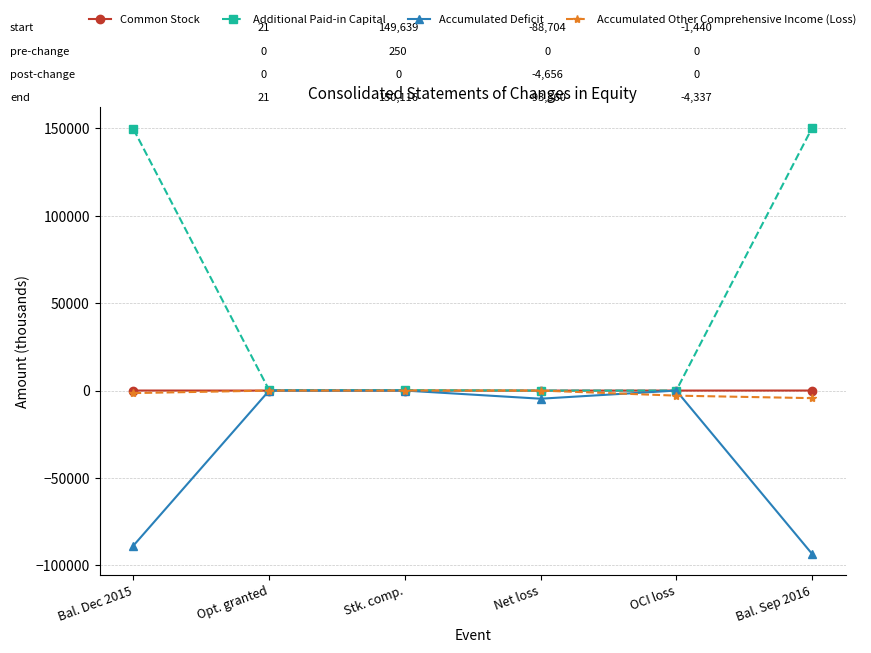

What is the smallest value displayed?

-93360